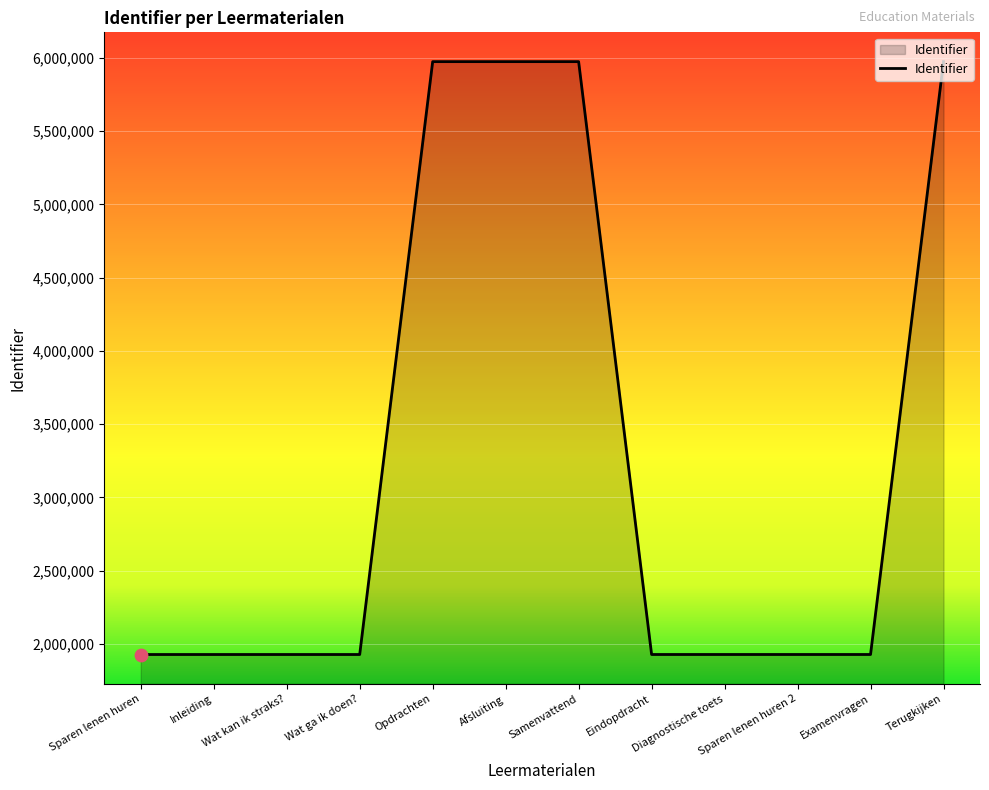

Between Sparen lenen huren 2 and Terugkijken, which is larger?

Terugkijken